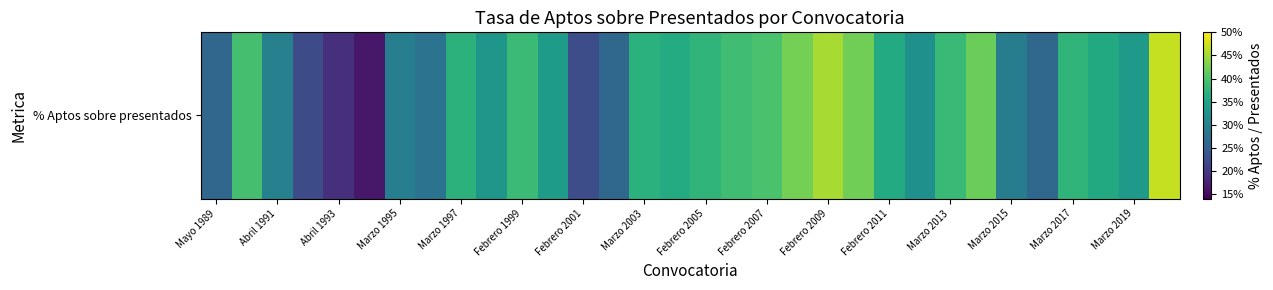

Reading left to right, what are all the values shown in this chart?

0.3	0.4	0.3	0.2	0.2	0.2	0.3	0.3	0.4	0.3	0.4	0.3	0.2	0.3	0.4	0.4	0.4	0.4	0.4	0.4	0.5	0.4	0.4	0.3	0.4	0.4	0.3	0.3	0.4	0.4	0.3	0.5